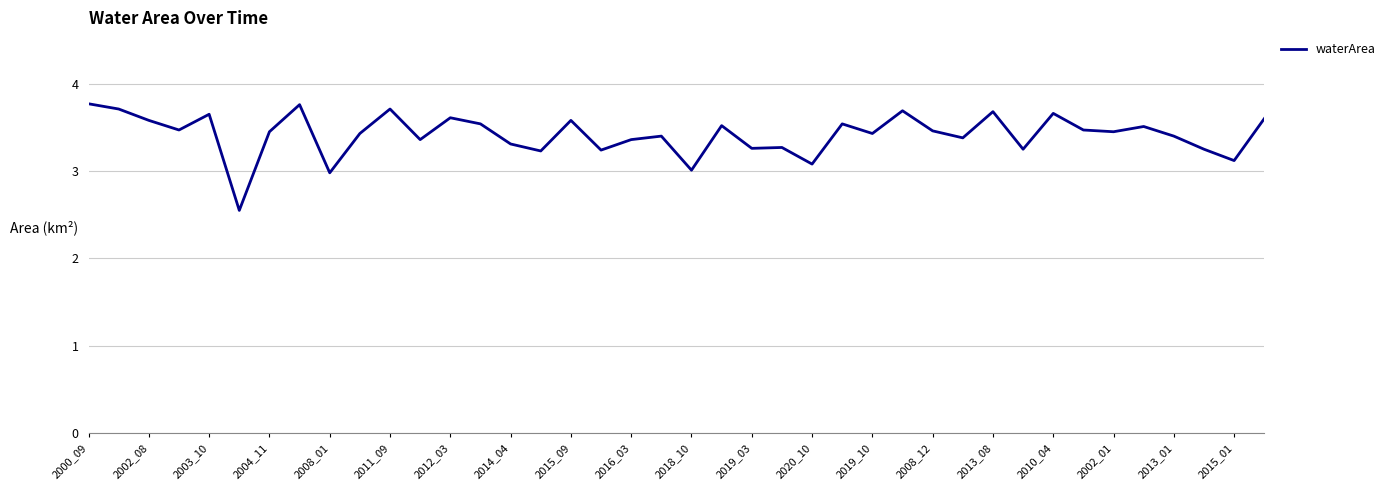

What is the maximum value shown in the chart?

3.8